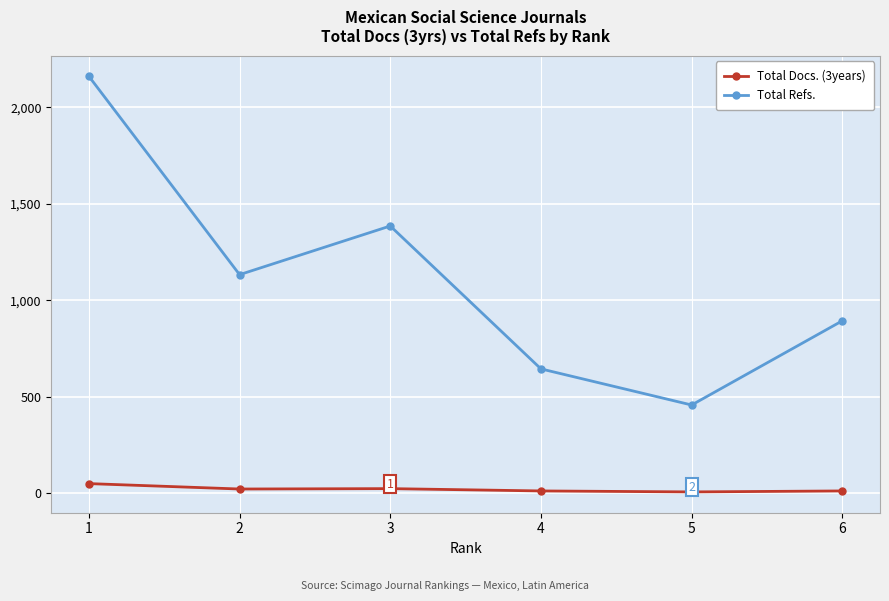

What is the value of the Total Refs. point at the 3rd from the left?

1385